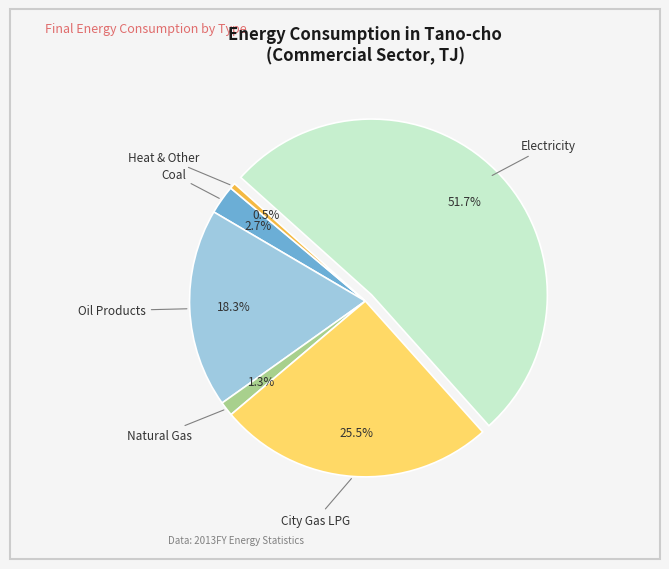

To the nearest percent, what is the difference between the largest and smallest slice percentages?

51%